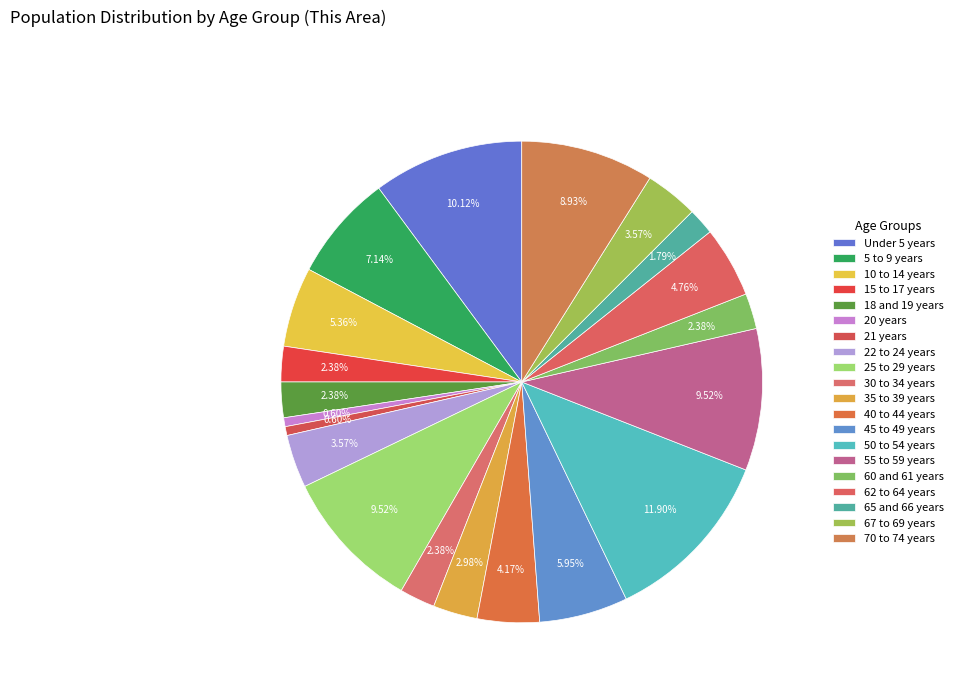

To the nearest percent, what percentage of the pie is 22 to 24 years?

4%